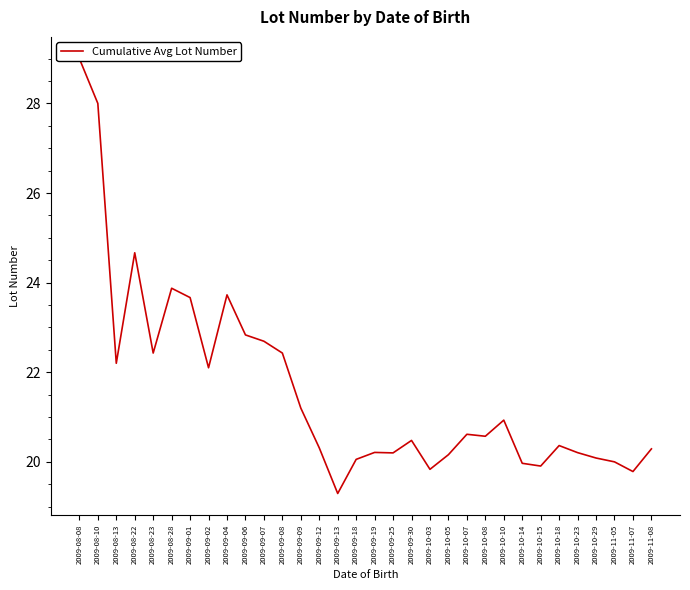

List the labels in order of value, smallest first.

2009-09-13, 2009-11-07, 2009-10-03, 2009-10-15, 2009-10-14, 2009-11-05, 2009-09-18, 2009-10-29, 2009-10-05, 2009-09-25, 2009-10-23, 2009-09-19, 2009-11-08, 2009-09-12, 2009-10-18, 2009-09-30, 2009-10-08, 2009-10-07, 2009-10-10, 2009-09-09, 2009-09-02, 2009-08-13, 2009-08-23, 2009-09-08, 2009-09-07, 2009-09-06, 2009-09-01, 2009-09-04, 2009-08-28, 2009-08-22, 2009-08-10, 2009-08-08